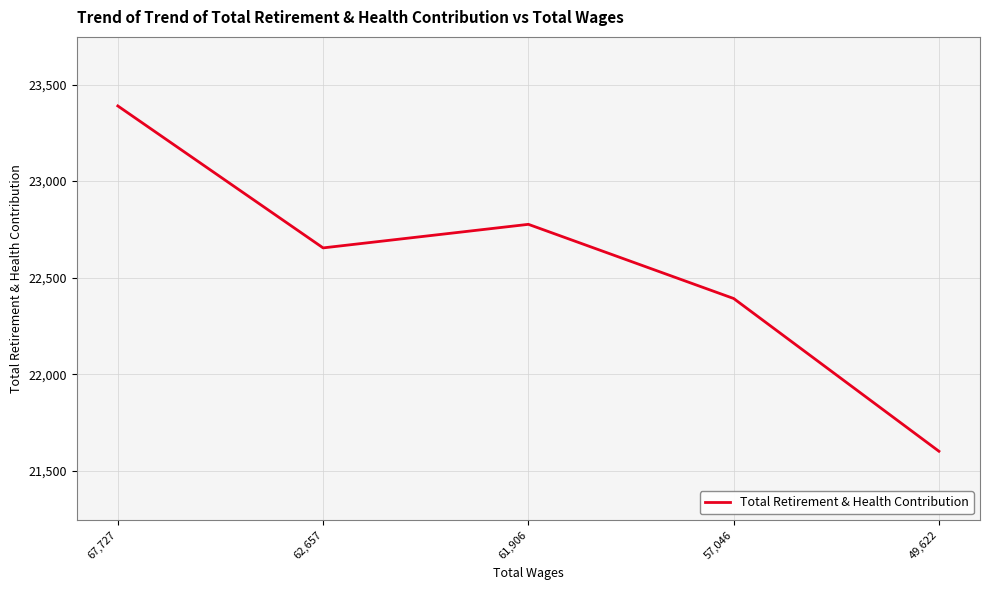

Where is the first local maximum?

61,906